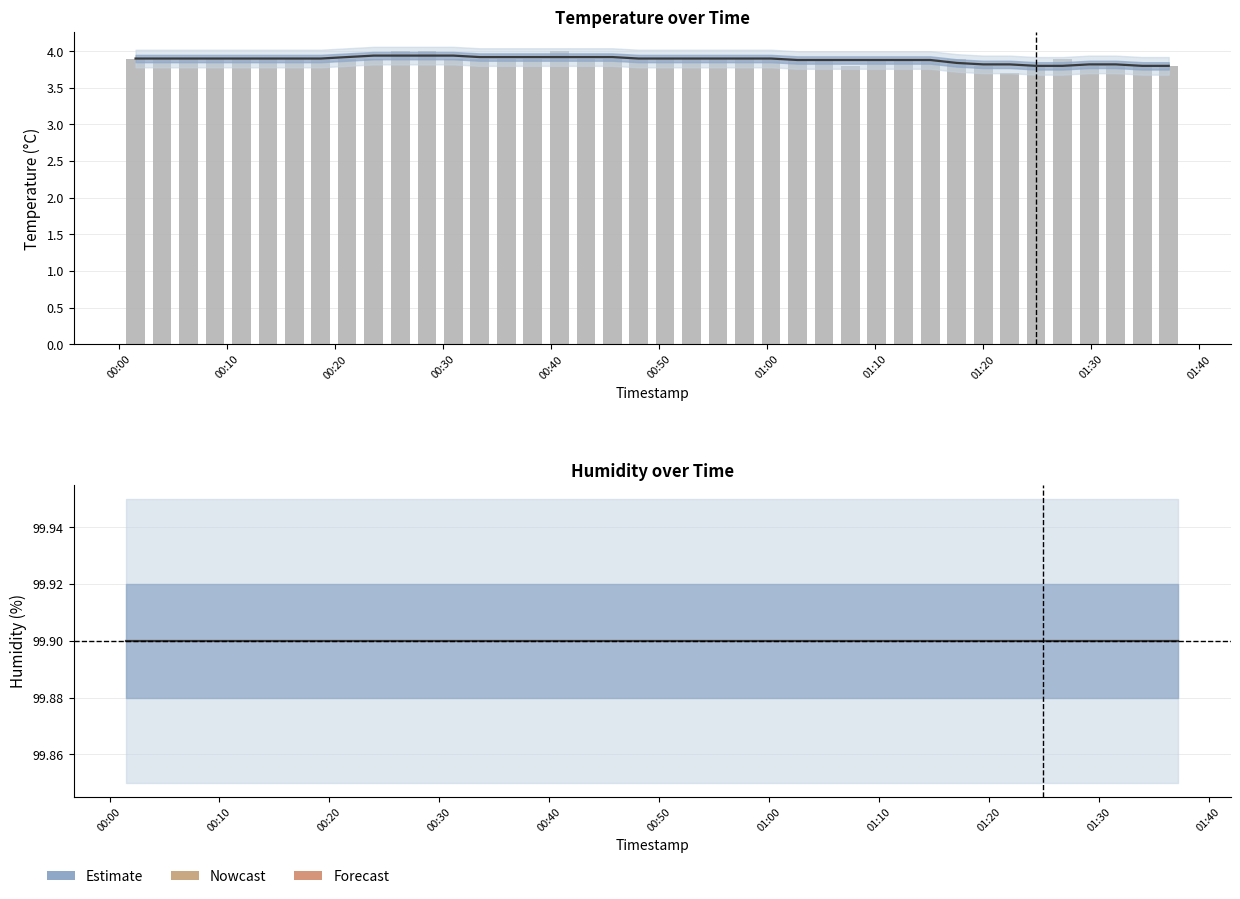

The value of Estimate at 33 is 54.0. True or false?

False